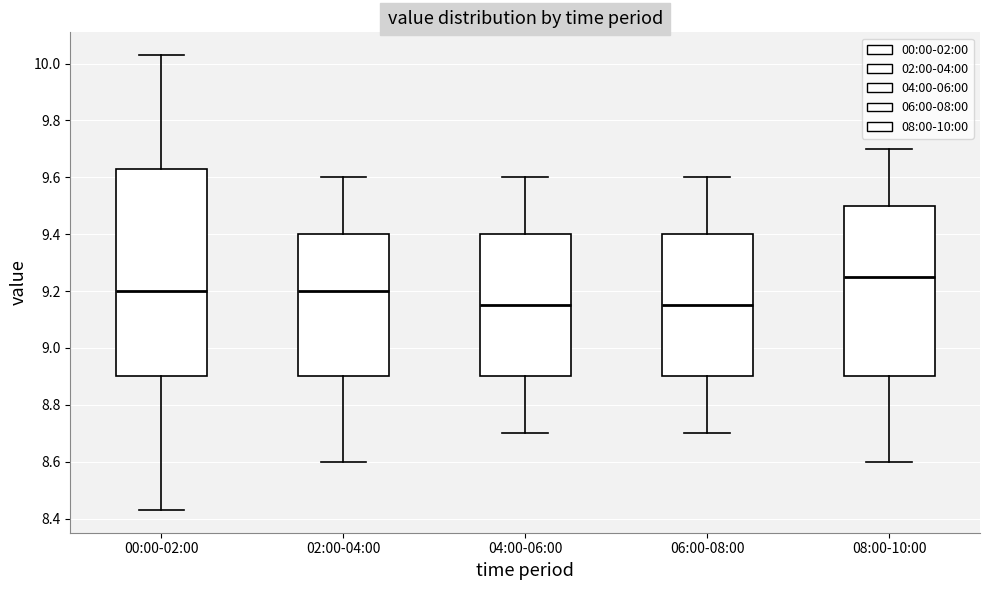

Reading left to right, transcribe this box plot: for each box, give where its median line is, the range the box spans, and where its two whiskers end, as read against the y-axis. The values are not printed on the chart, so give them approximately, as read against the axis.

00:00-02:00: median 9.20, box 8.90 to 9.64, whiskers 8.44 to 10.04
02:00-04:00: median 9.20, box 8.90 to 9.40, whiskers 8.60 to 9.60
04:00-06:00: median 9.16, box 8.90 to 9.40, whiskers 8.70 to 9.60
06:00-08:00: median 9.16, box 8.90 to 9.40, whiskers 8.70 to 9.60
08:00-10:00: median 9.26, box 8.90 to 9.50, whiskers 8.60 to 9.70